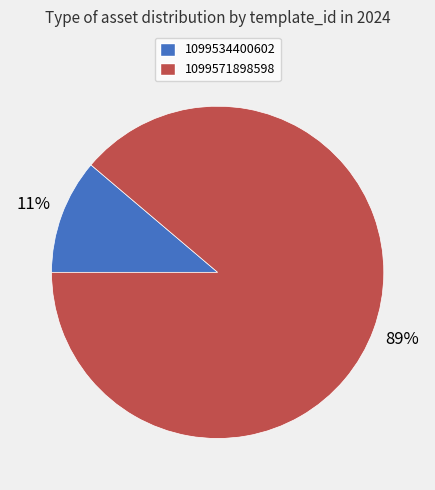

To the nearest percent, what is the difference between the 1099571898598 and 1099534400602 slice percentages?

78%